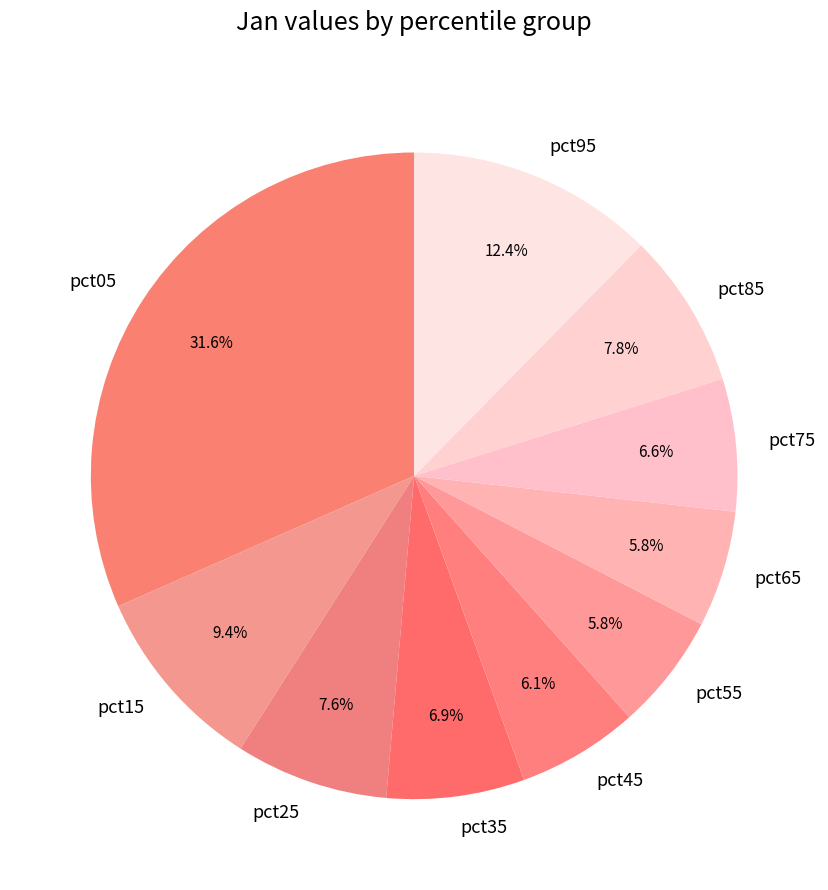

True or false: pct85 accounts for 8% of the total.

True